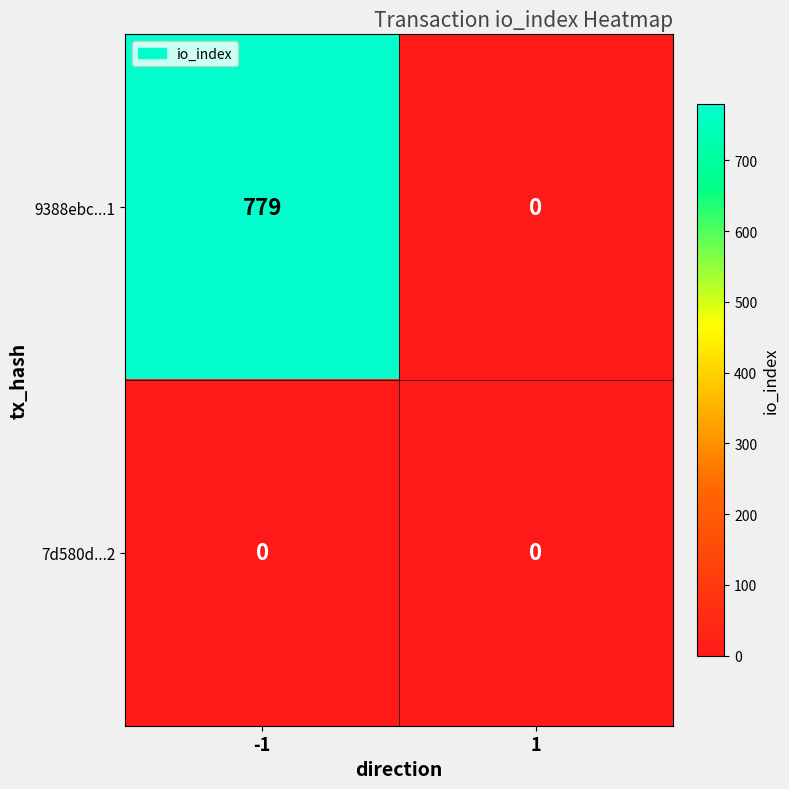

Rank the series by their maximum value, from lowest to highest.

7d580d...2, 9388ebc...1